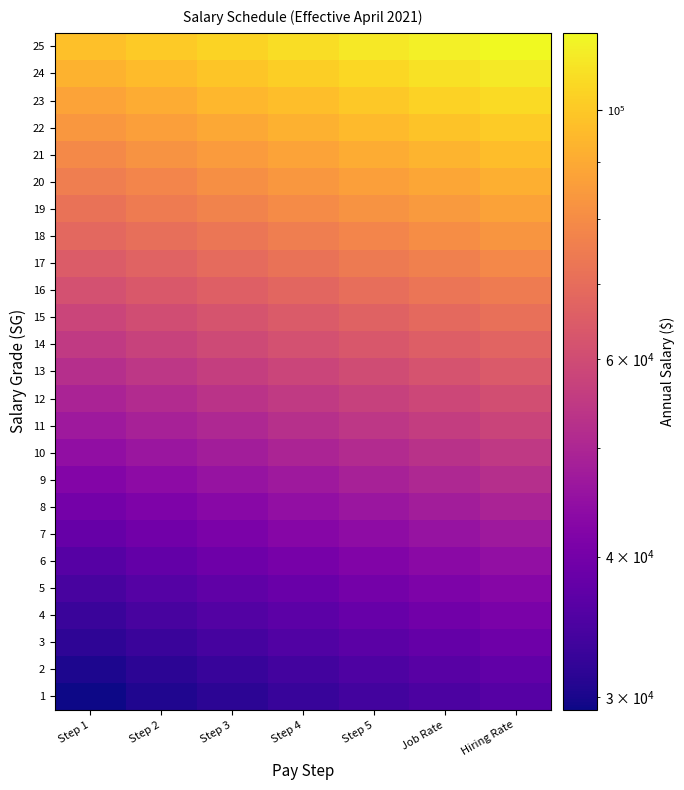

At which category is the sum across all series the highest?

Hiring Rate